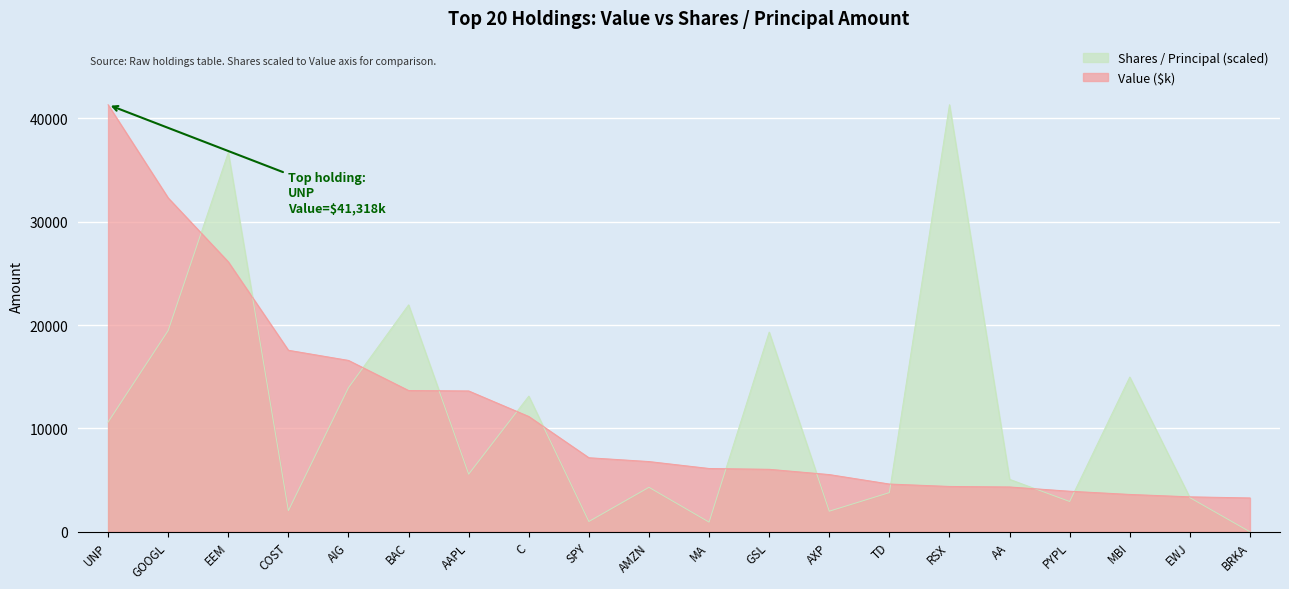

At which label is Shares / Principal closest to 20659?

GOOGL